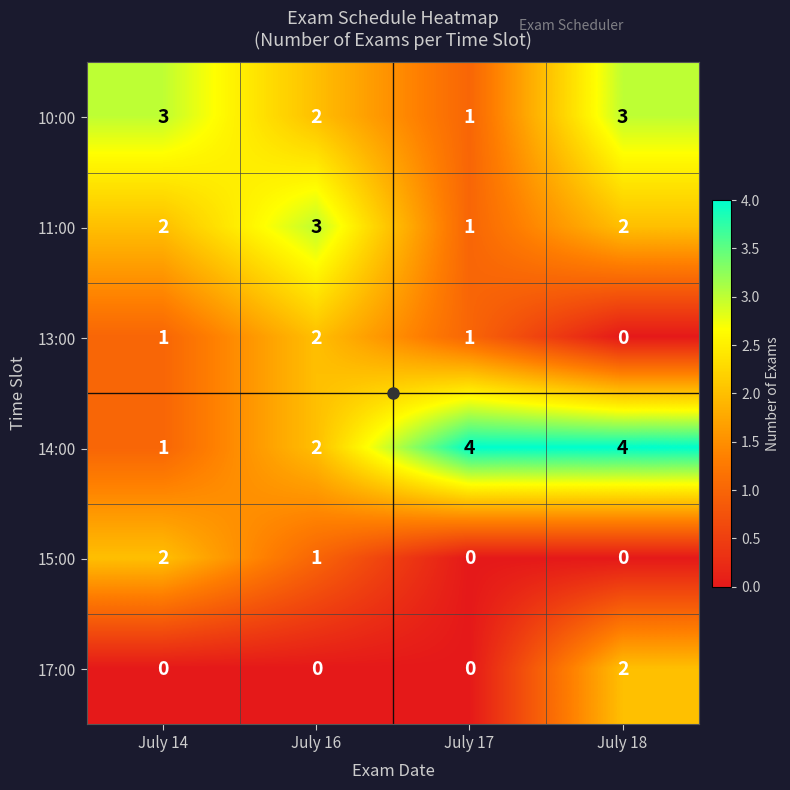

Which series has the largest range (max minus min)?

14:00